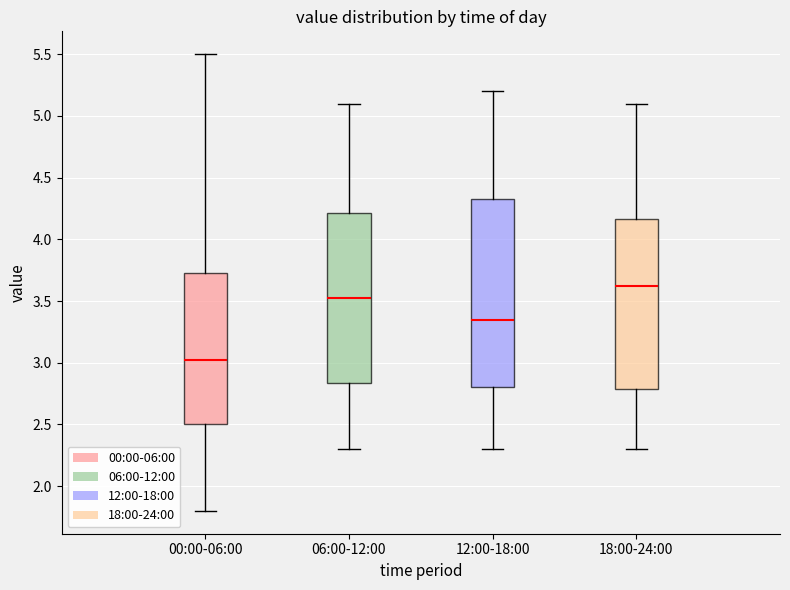

Reading left to right, read every box against the y-axis: the position of its median line, the range the box covers, and the ends of its whiskers. The values are not printed on the chart, so give them approximately, as read against the axis.

00:00-06:00: median 3.05, box 2.50 to 3.75, whiskers 1.80 to 5.50
06:00-12:00: median 3.55, box 2.85 to 4.20, whiskers 2.30 to 5.10
12:00-18:00: median 3.35, box 2.80 to 4.35, whiskers 2.30 to 5.20
18:00-24:00: median 3.65, box 2.80 to 4.15, whiskers 2.30 to 5.10